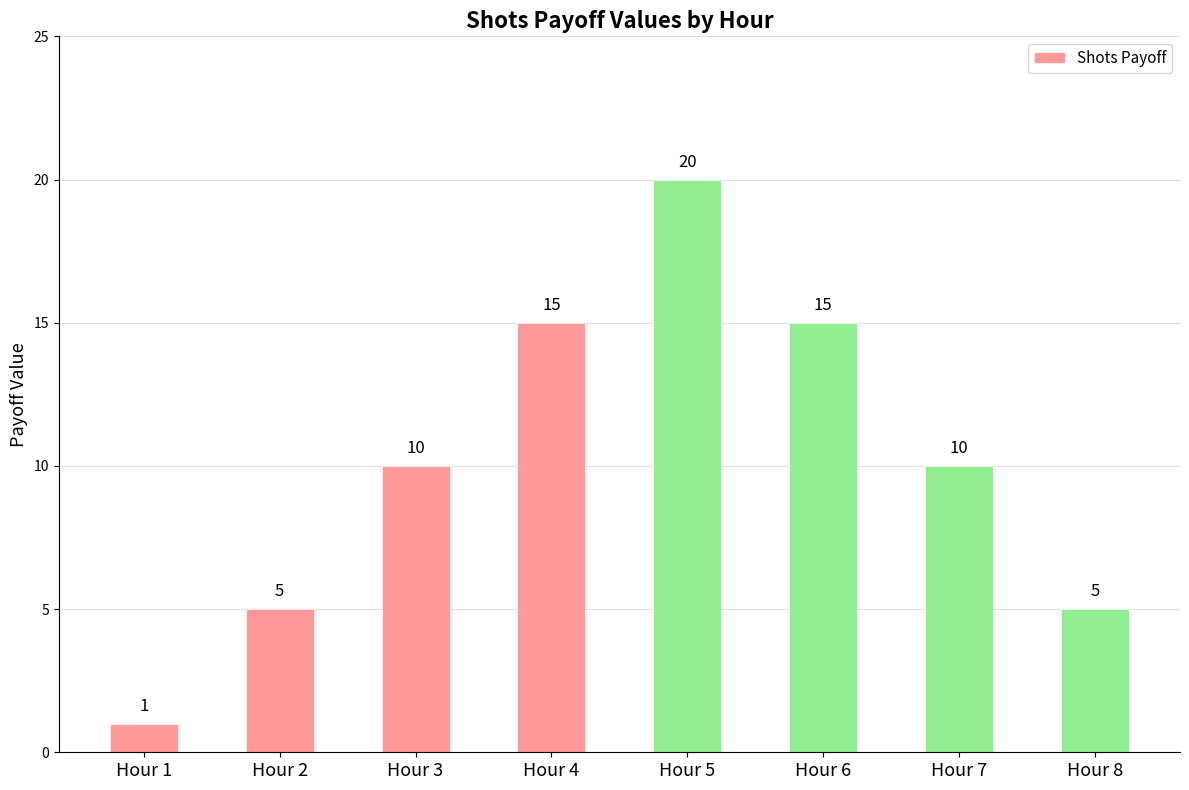

Which category has the lowest value across all series?

Hour 1